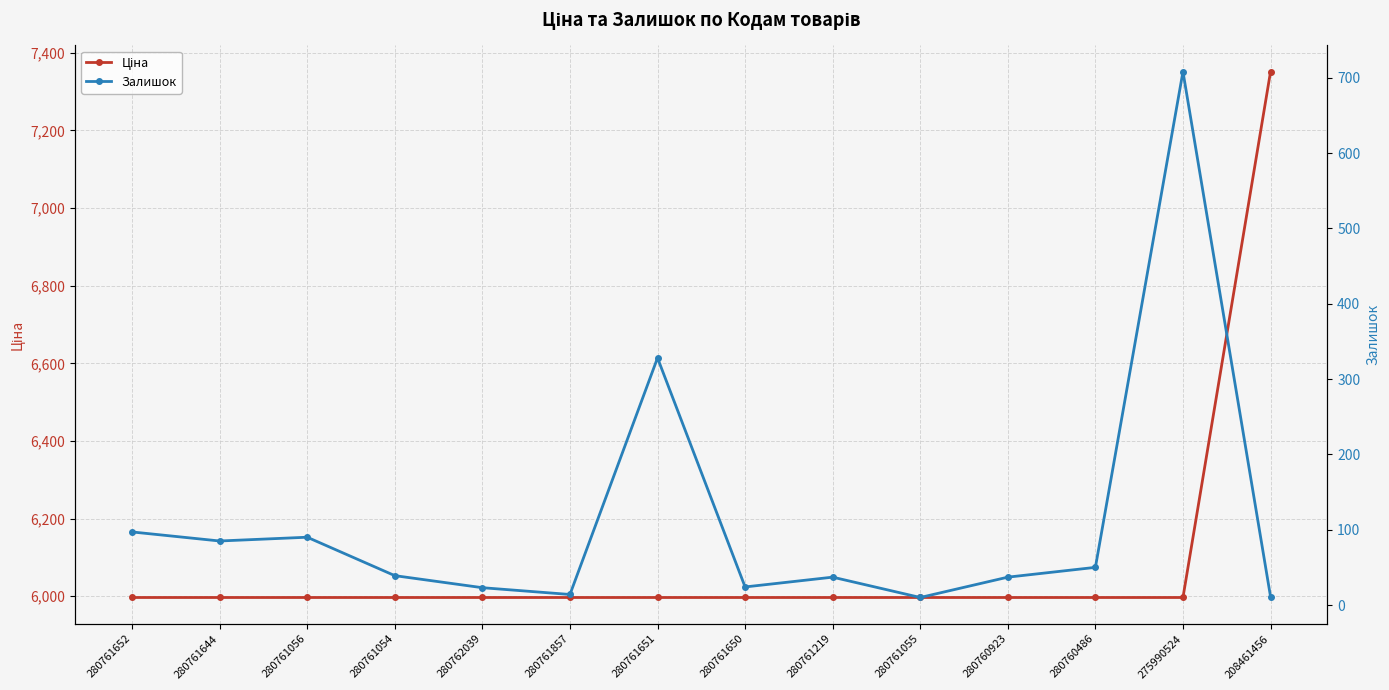

The value of Ціна at 280761644 is 8231.1. True or false?

False